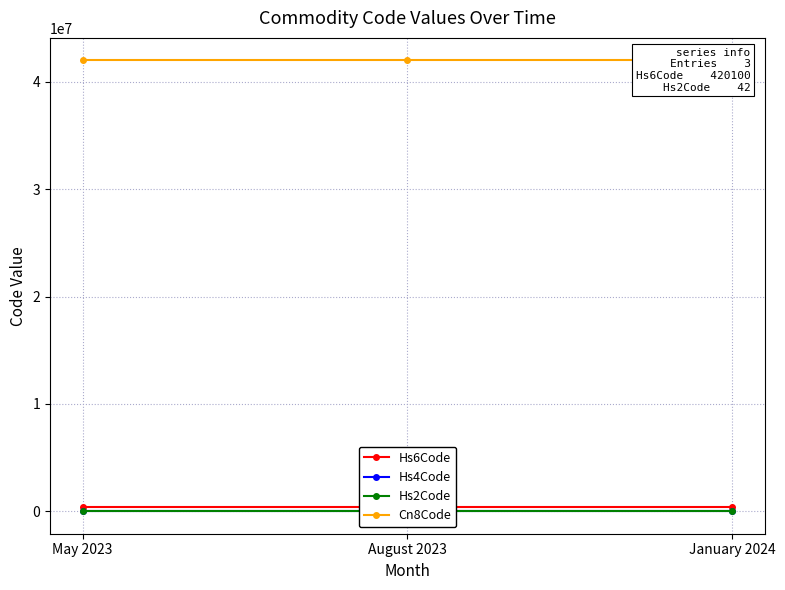

What is the spread (max minus min) of values at January 2024?

42009958